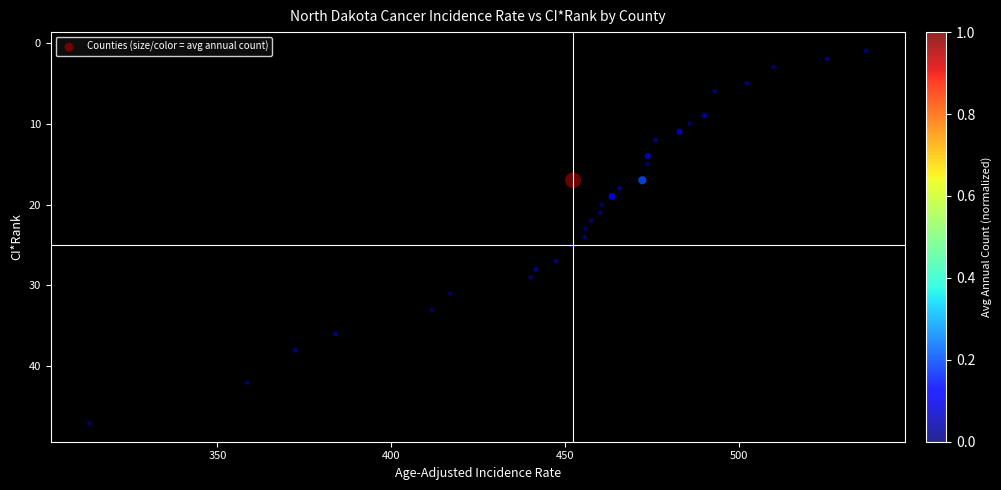

What is the range of Y values (max minus min)?

46